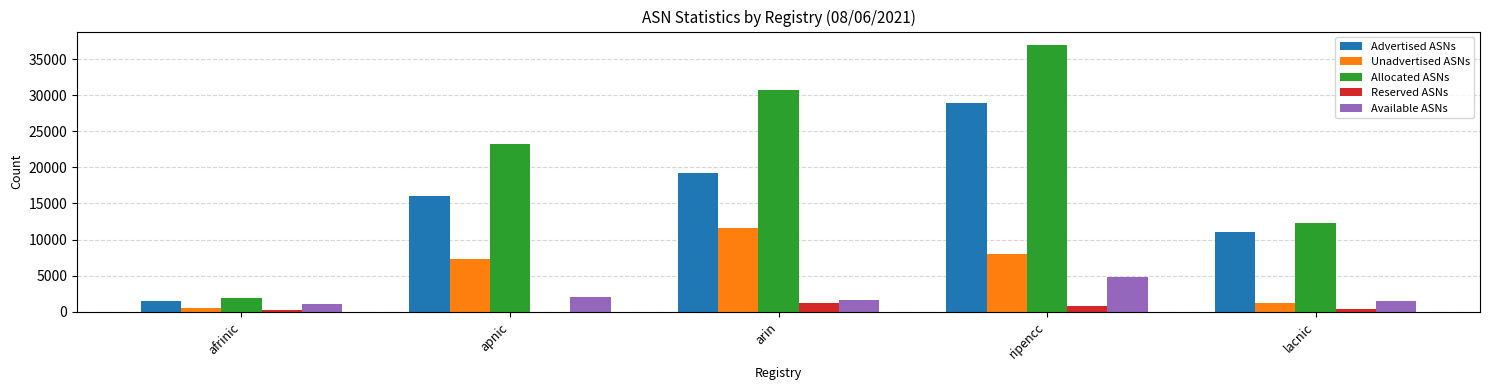

How many series are shown in this chart?

5